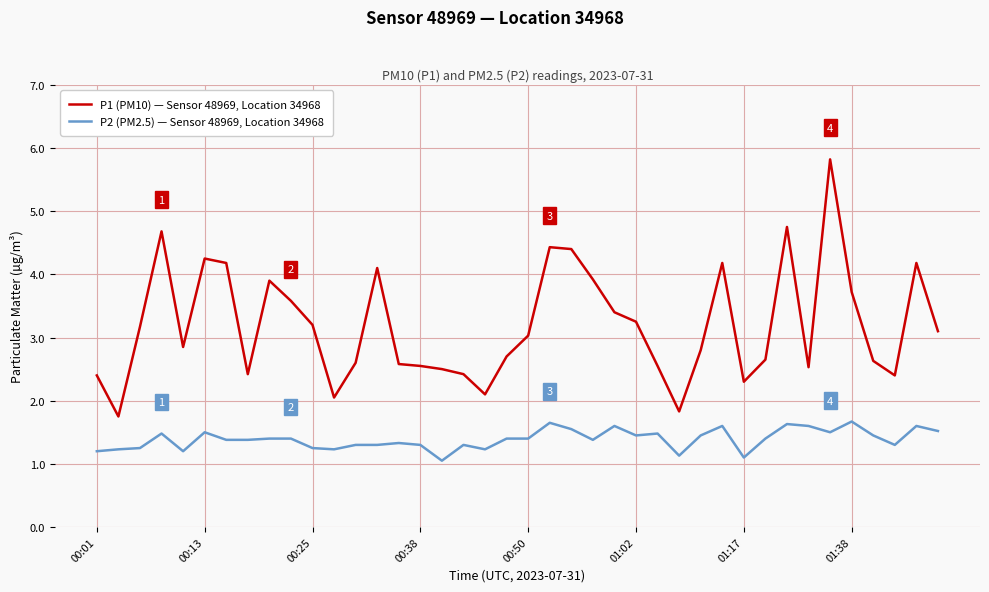

Which series has the largest total across all categories?

P1 (PM10) — Sensor 48969, Location 34968